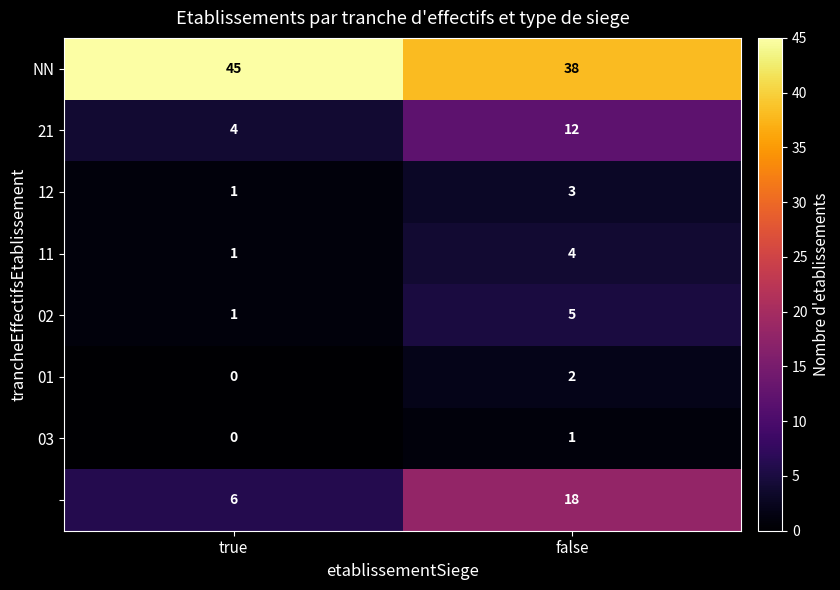

What is the total value across all series at false?

83